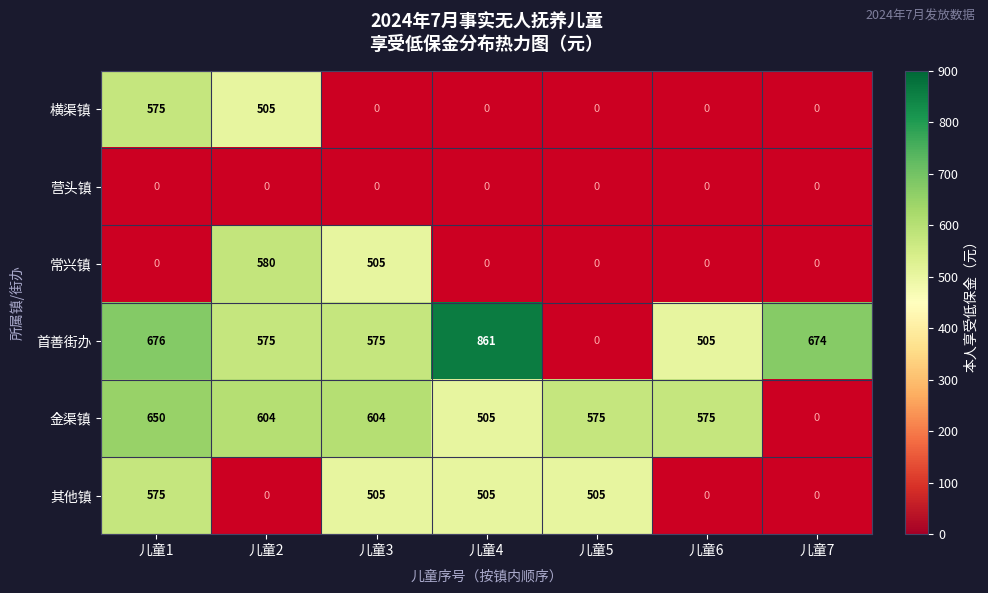

The 横渠镇 series shows 505 at 儿童2. True or false?

True